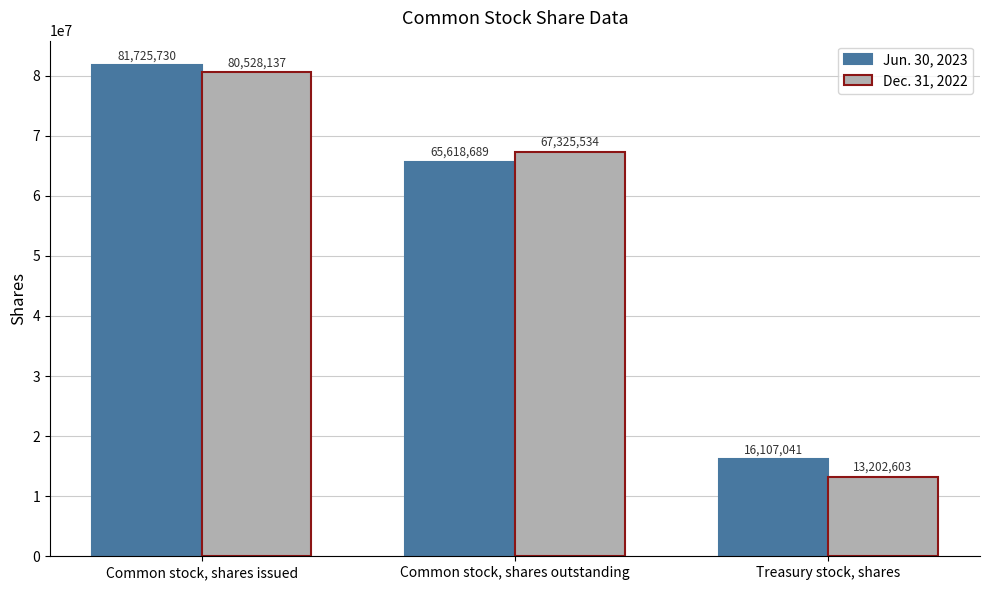

Read the Jun. 30, 2023 value at Common stock, shares outstanding, to the nearest 10.

65618690